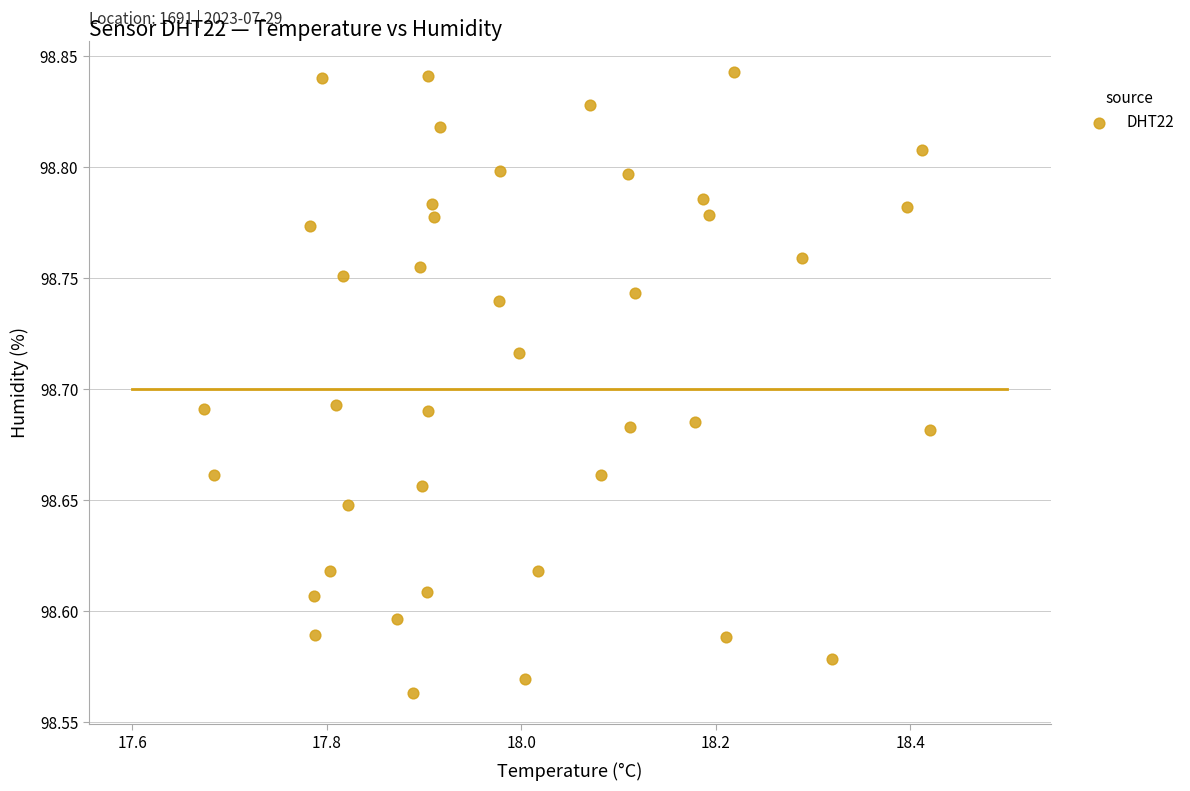

What is the range of X values (max minus min)?

0.7